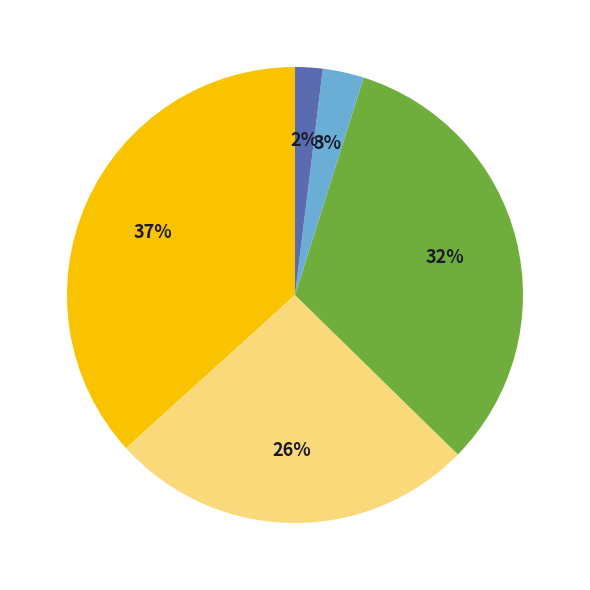

To the nearest percent, what is the average slice percentage?

20%